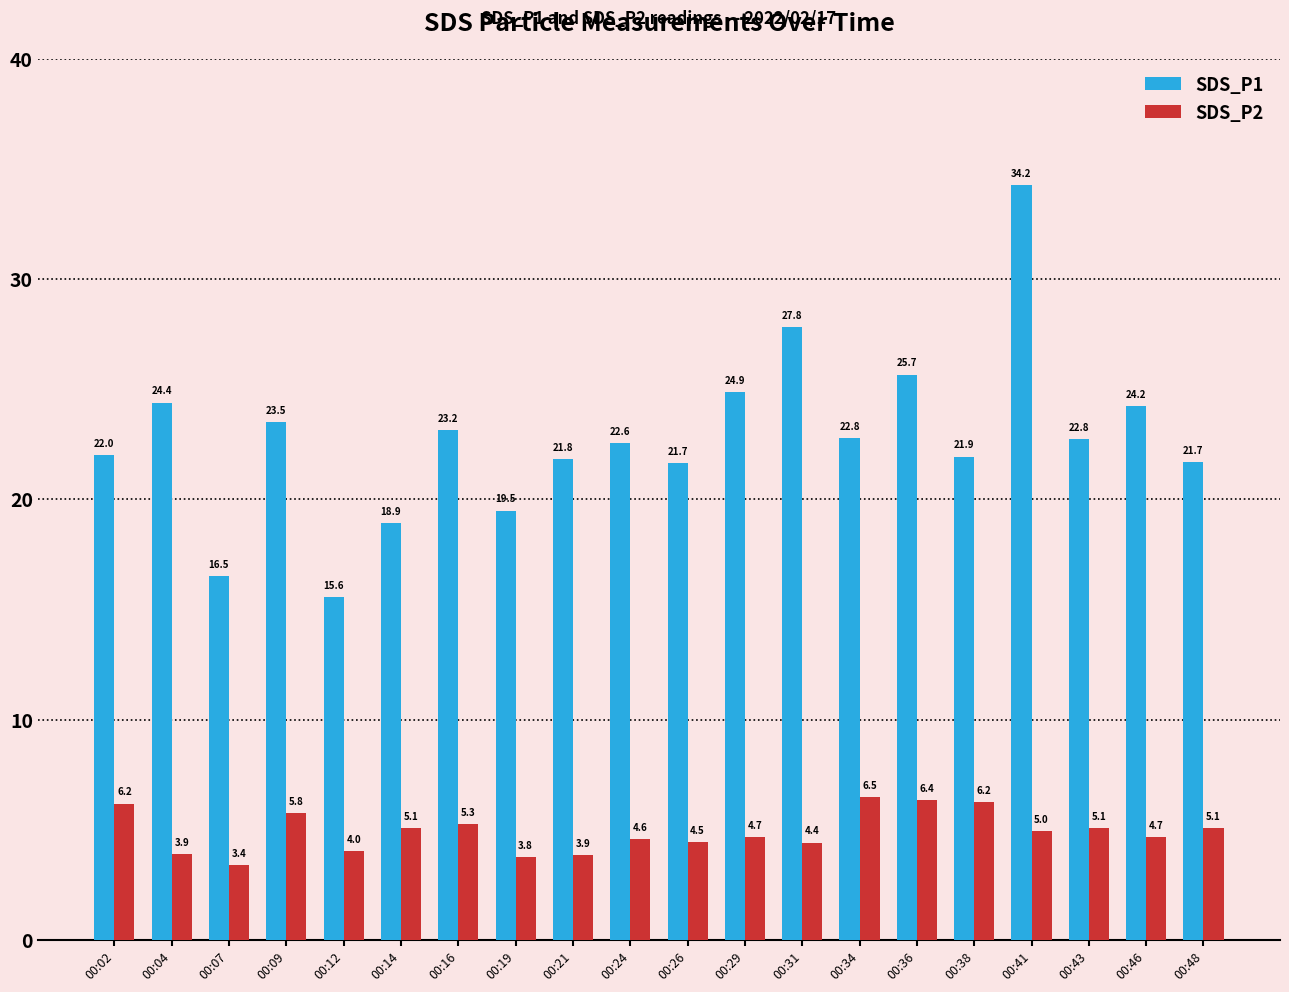

What is the value of the SDS_P2 bar at the 2nd from the left?

3.9